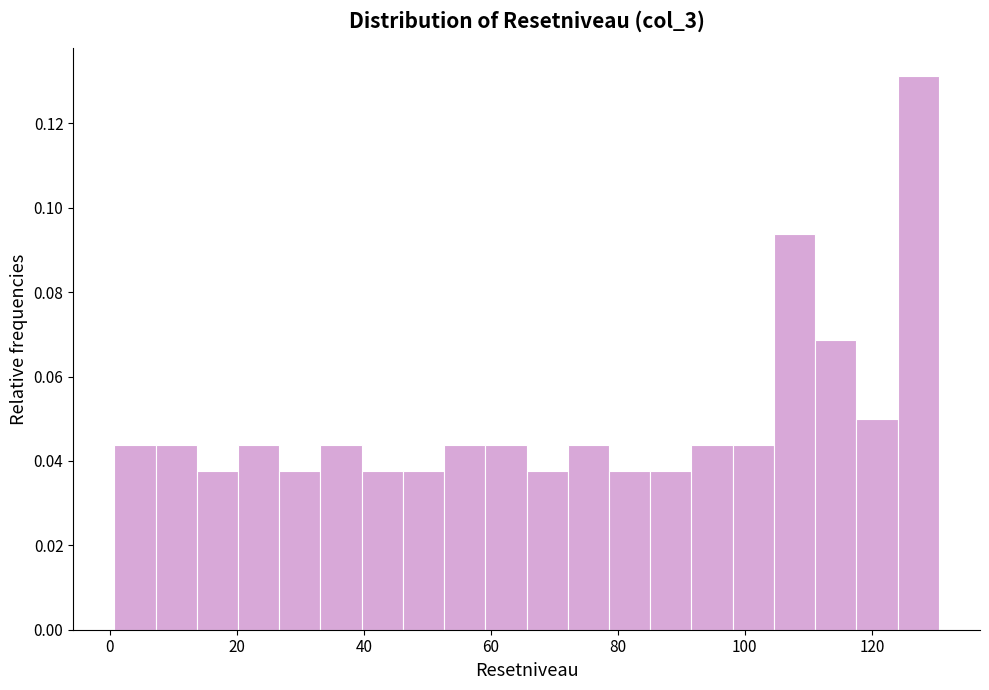

Read against the x-axis, roughly where is the centre of the tallest bar?

128